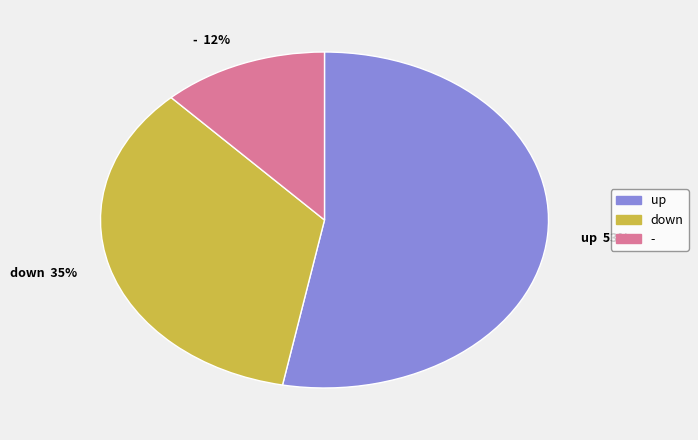

How many segments does this pie chart have?

3